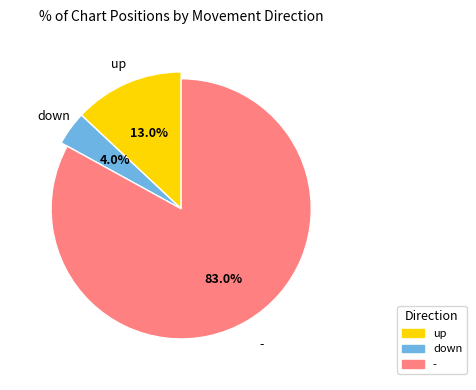

Is there a majority slice in this chart?

Yes